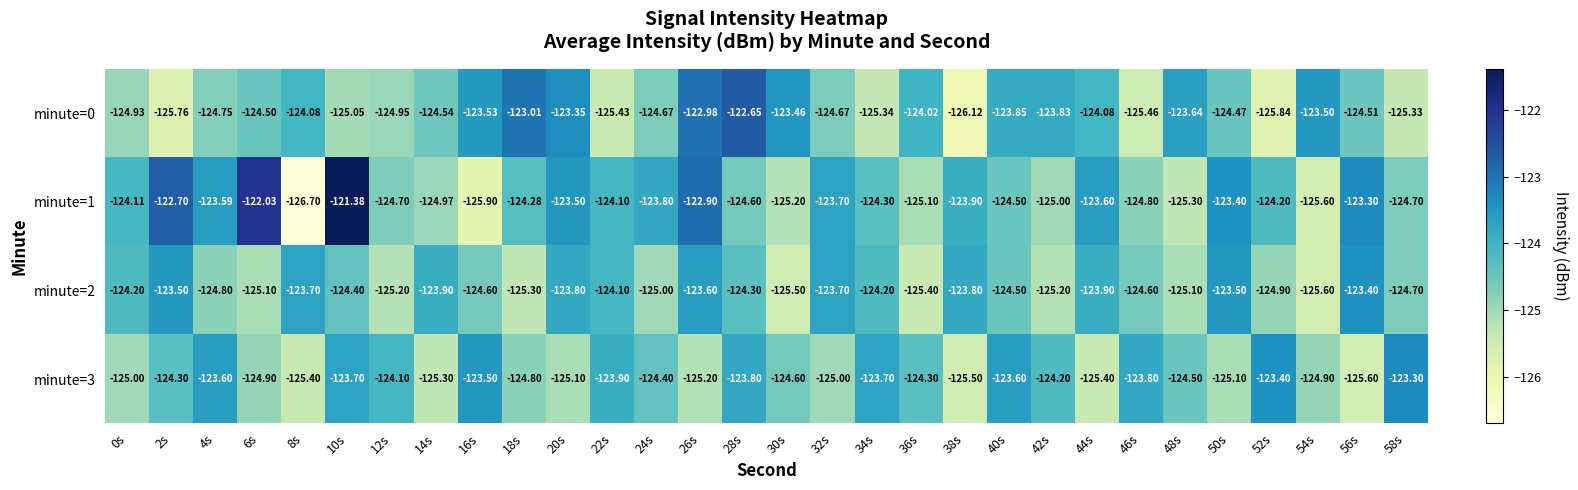

What is the maximum value shown in the chart?

-121.4